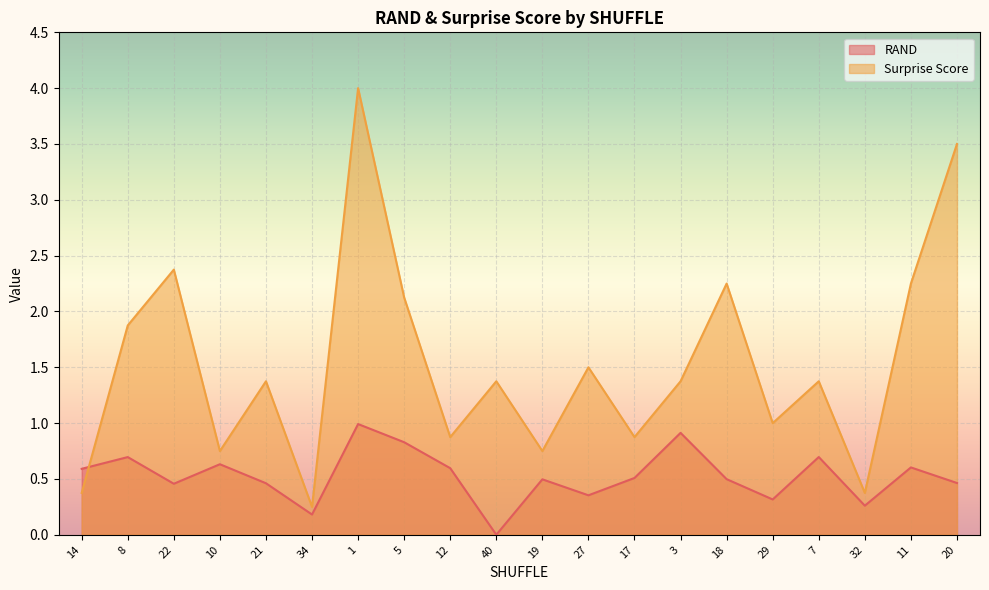

At which label is Surprise Score closest to 2?

8